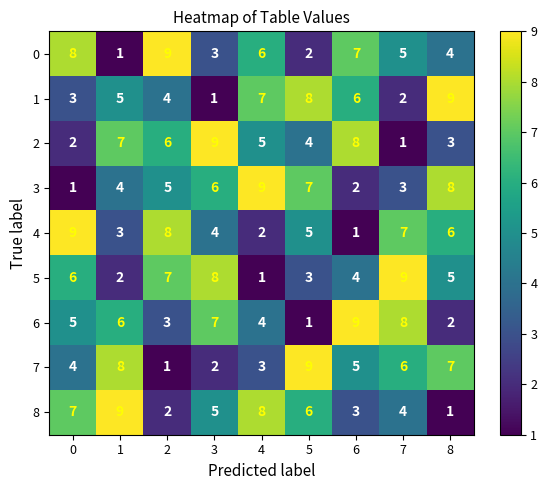

What is the spread (max minus min) of values at 5?

8